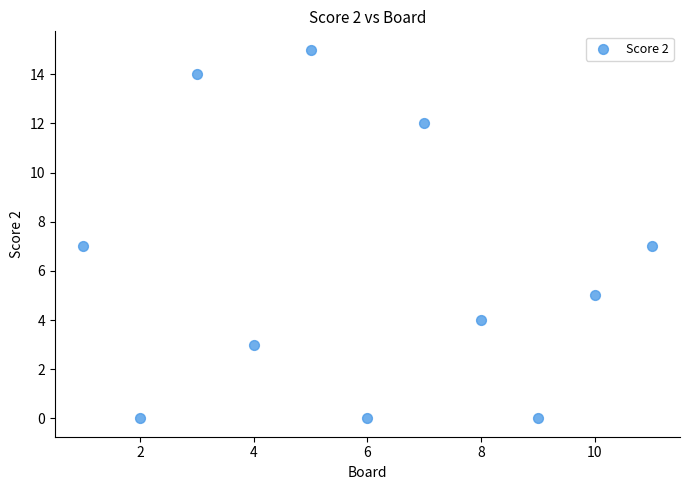

What is the average Y value?

6